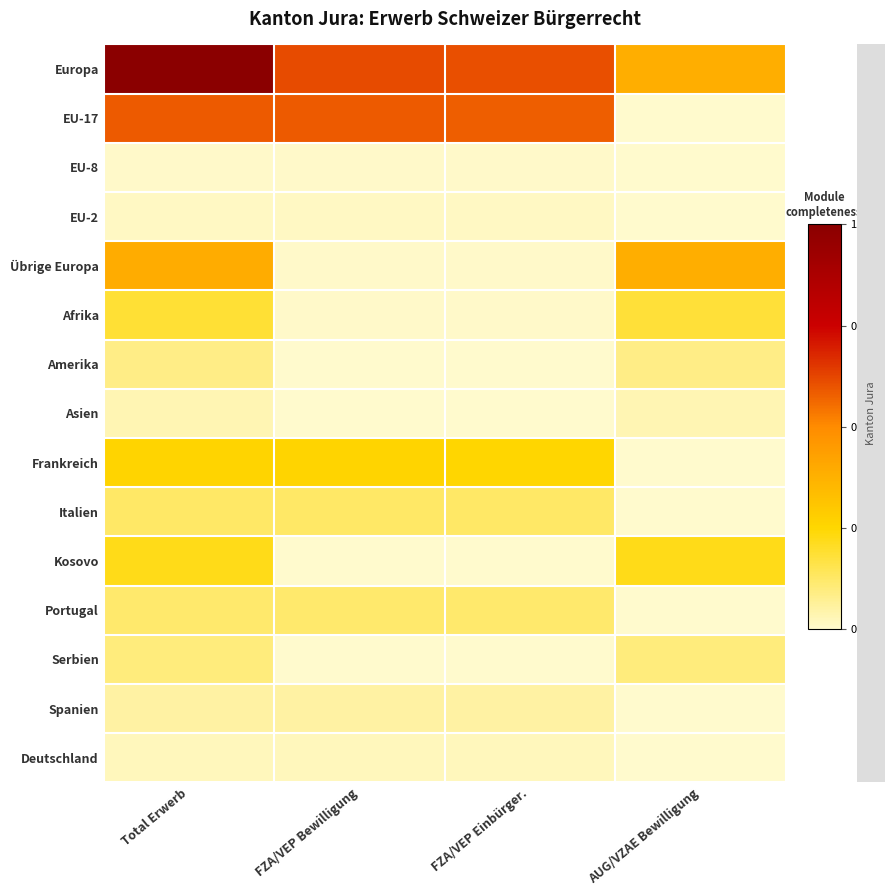

At how many categories does at least one series exceed 0?

4